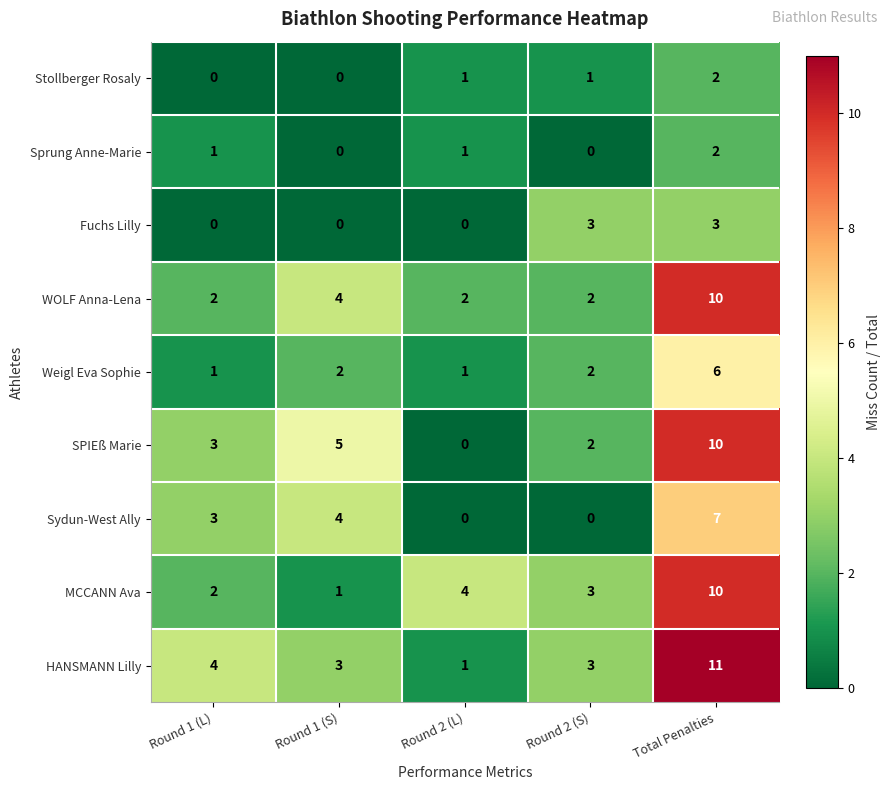

What is the difference between the highest and lowest values at Round 2 (S)?

3